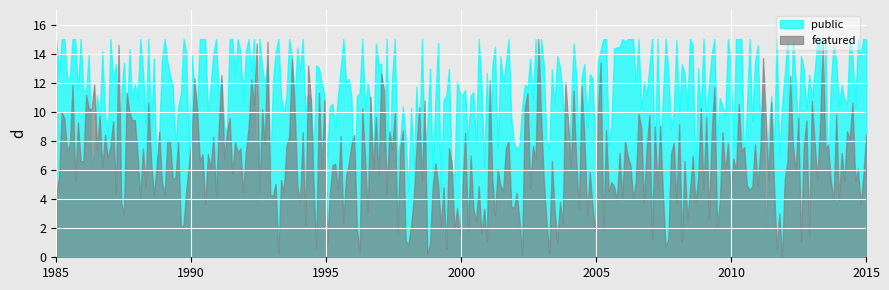

Which series has the largest total across all categories?

public